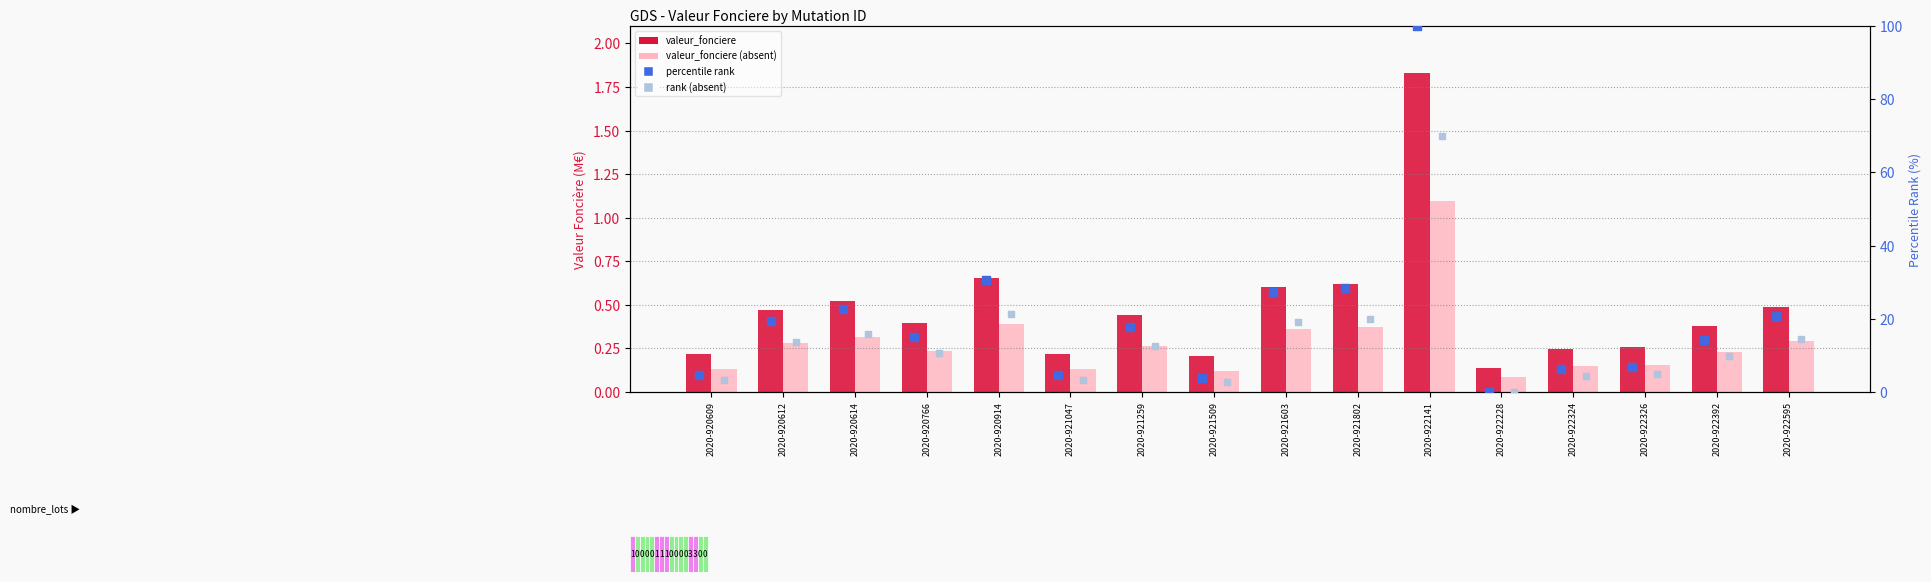

At how many categories does at least one series exceed 56?

1